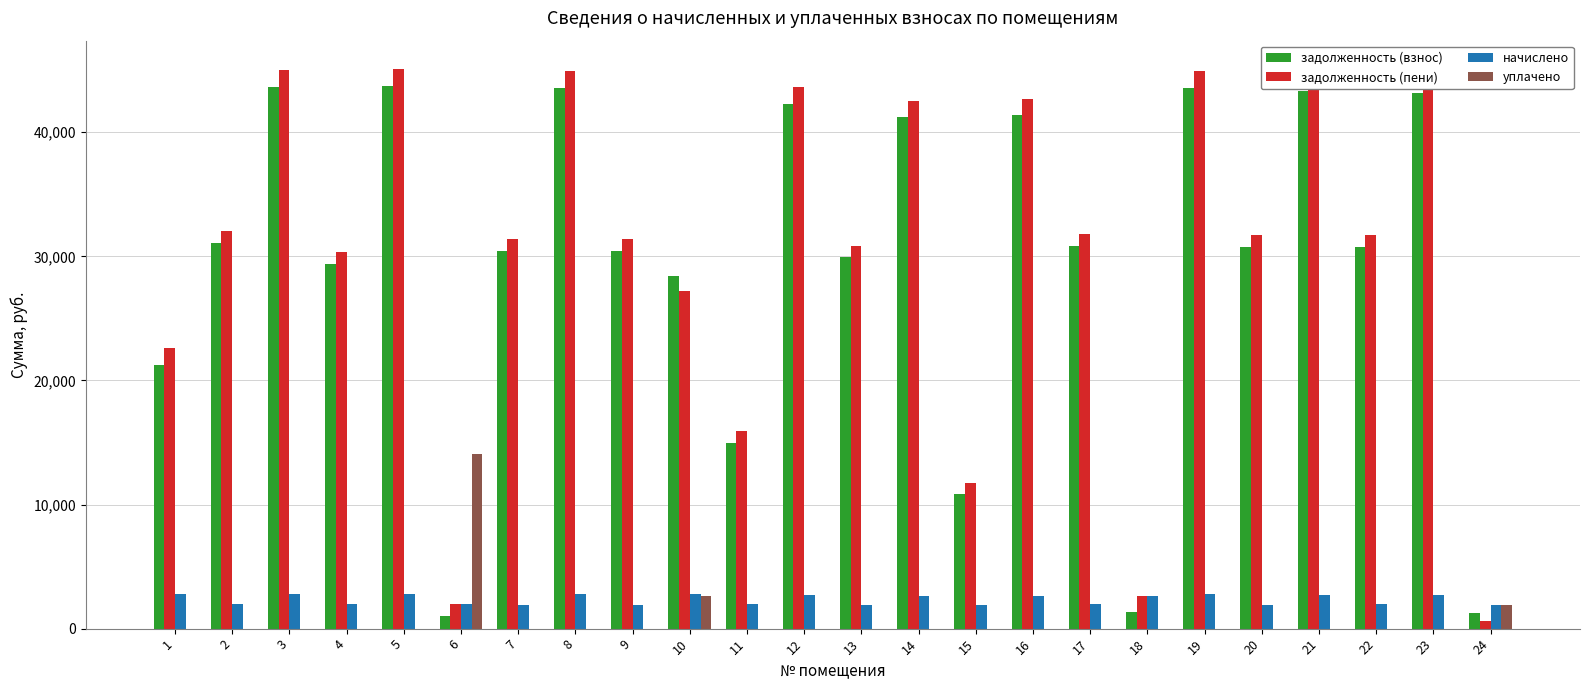

What is the difference between the задолженность (пени) values at 10 and 13?

3669.6